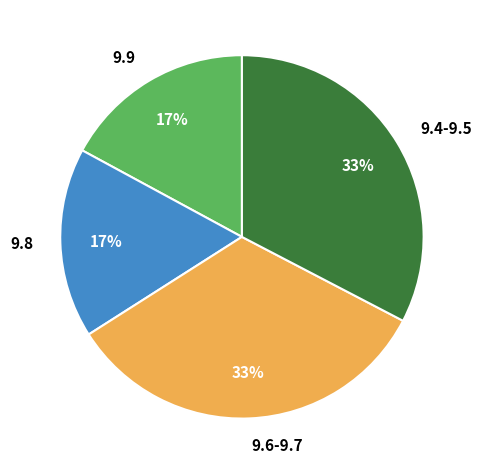

Which has a higher value, 9.4-9.5 or 9.8?

9.4-9.5